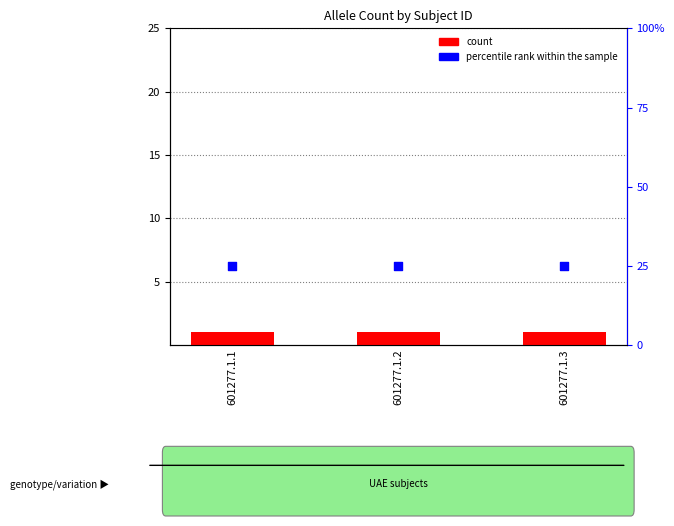

At how many categories does at least one series exceed 1?

3